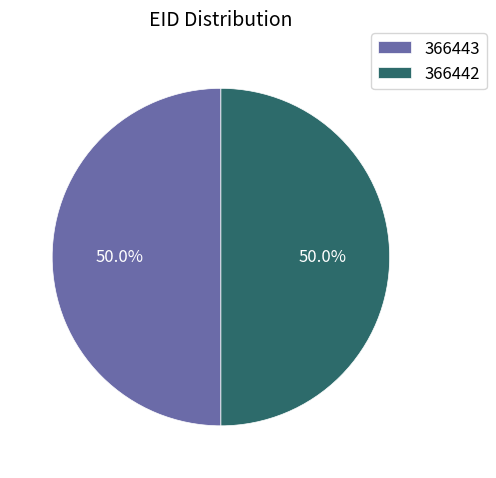

What is the ratio of the value at 366443 to the value at 366442?

1.0